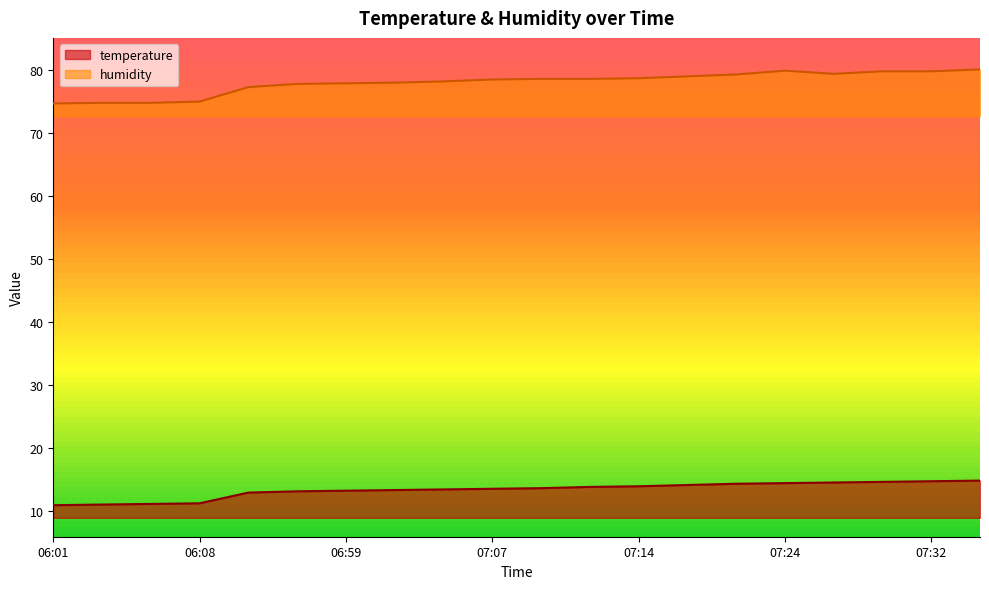

Which label corresponds to the smallest value in the chart?

06:01